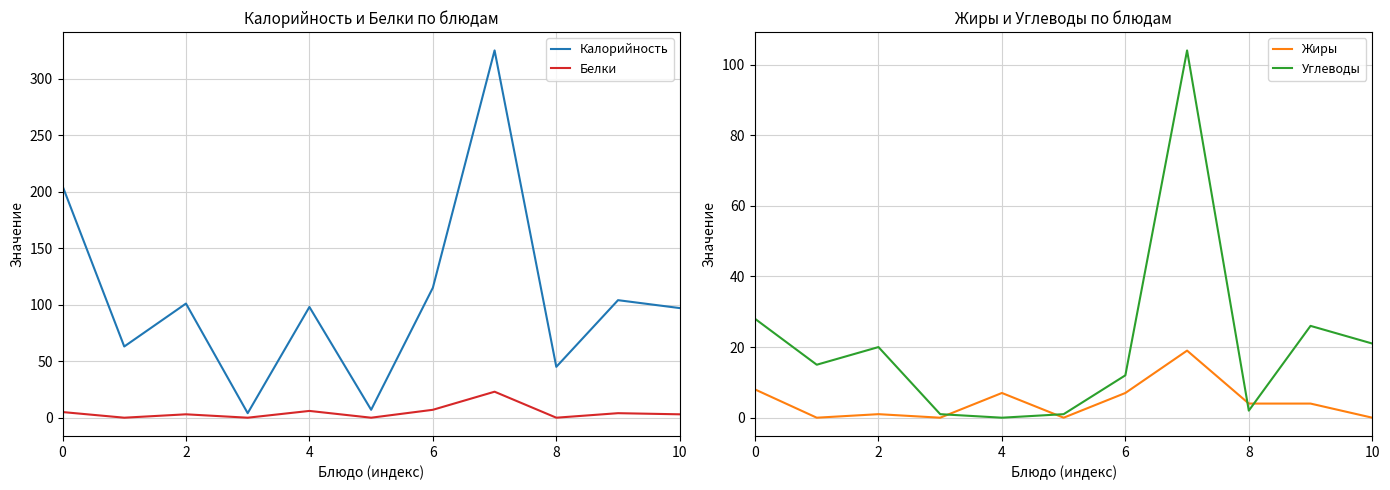

What is the label of the 11th point from the left?

10